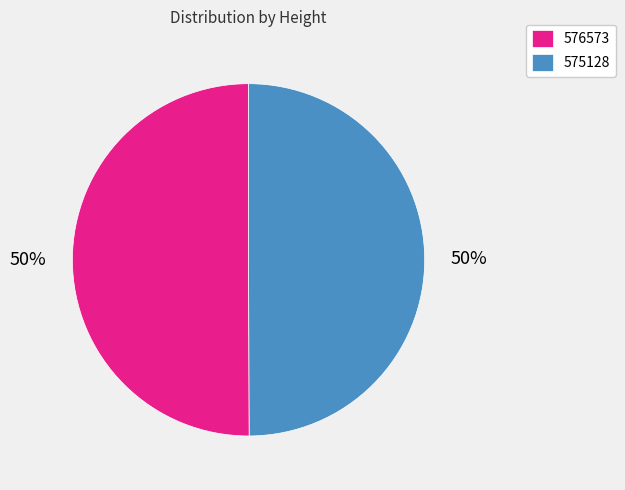

Count the number of slices in the pie.

2